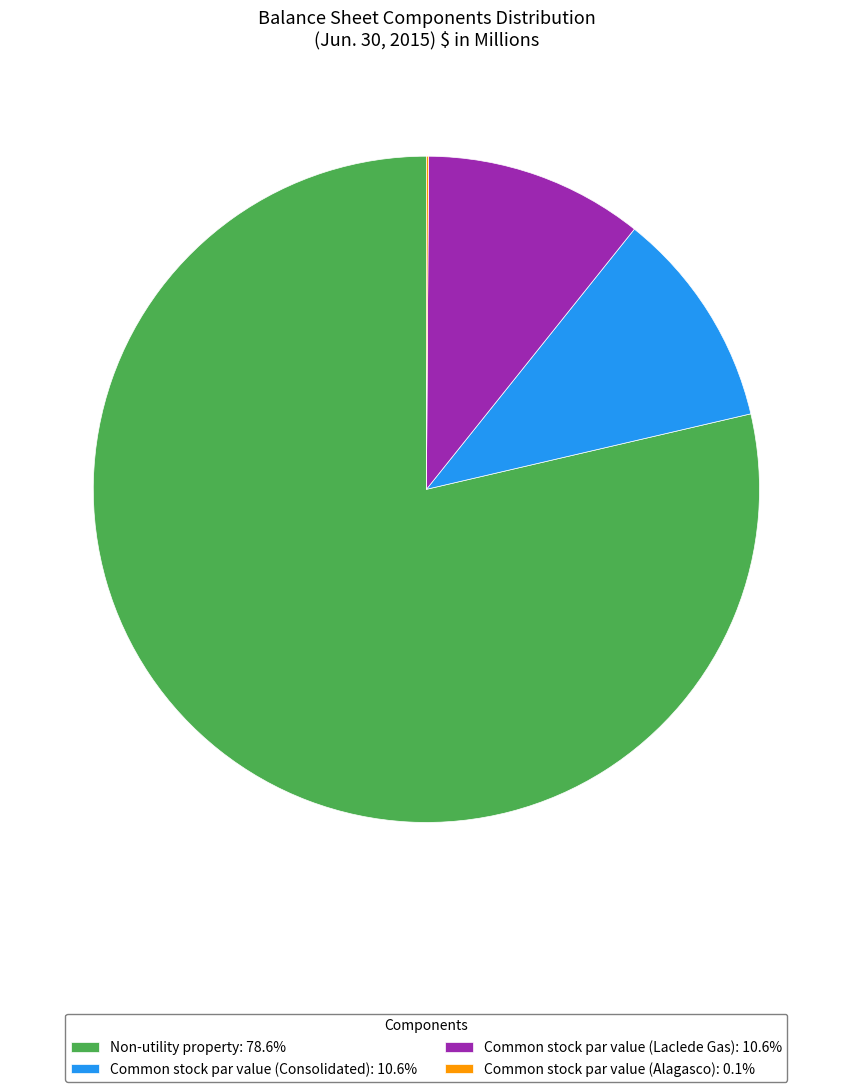

Is there any slice that represents more than half of the pie?

Yes